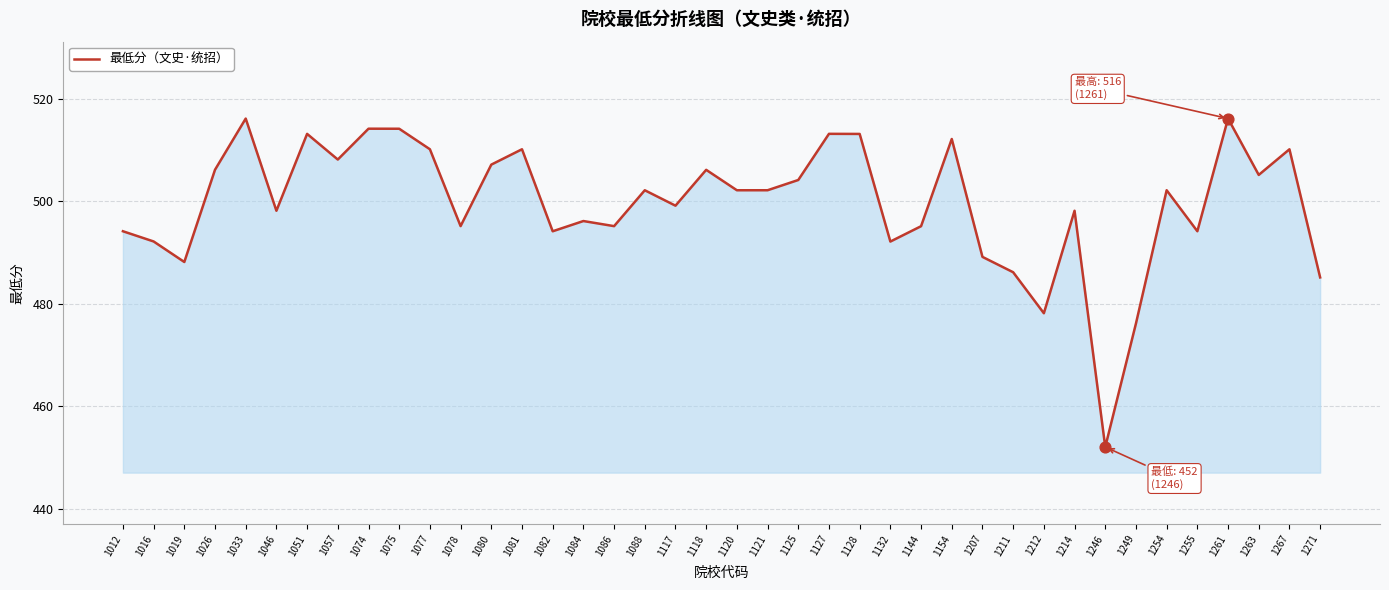

What is the change in value from 1075 to 1214?

-16.0